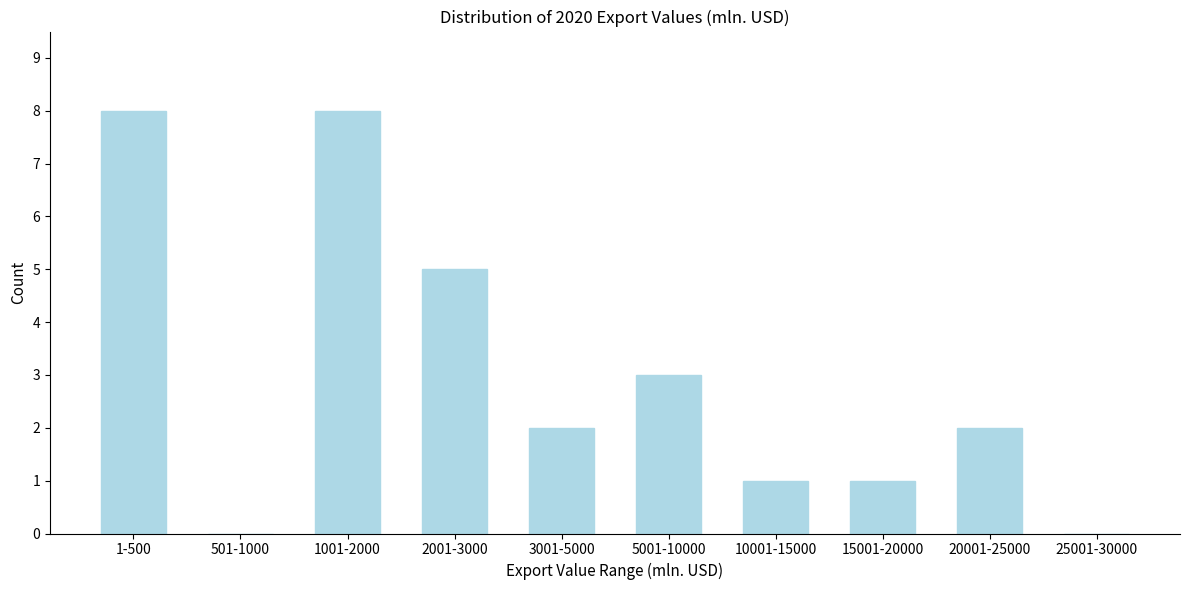

Reading left to right, extract all data points from this chart.

1-500=8	501-1000=0	1001-2000=8	2001-3000=5	3001-5000=2	5001-10000=3	10001-15000=1	15001-20000=1	20001-25000=2	25001-30000=0